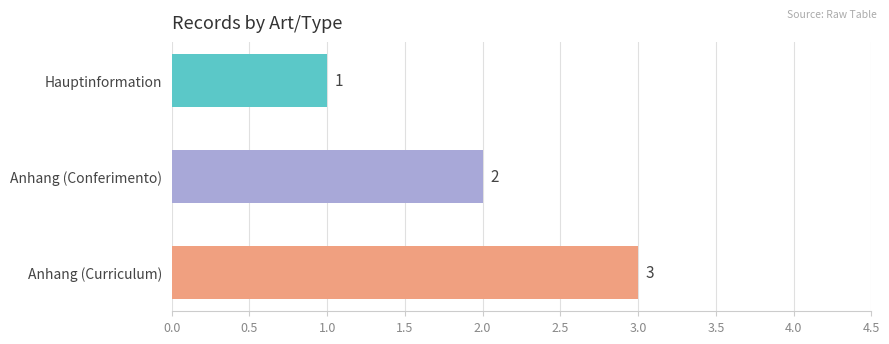

What is the smallest value displayed?

1